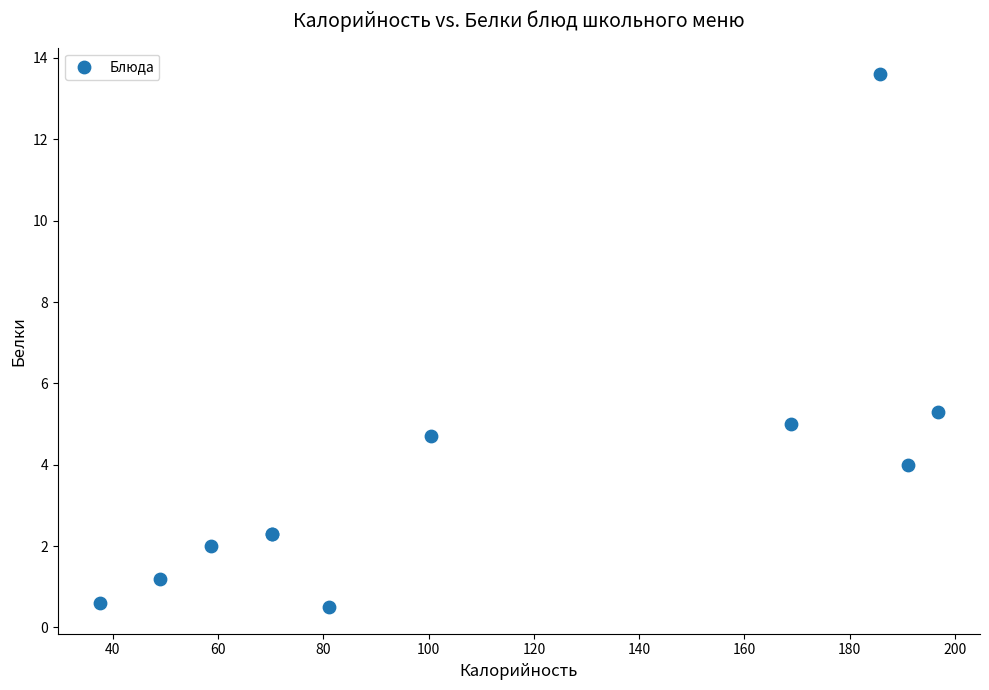

What Y value in the scatter plot is closest to 7?

5.3